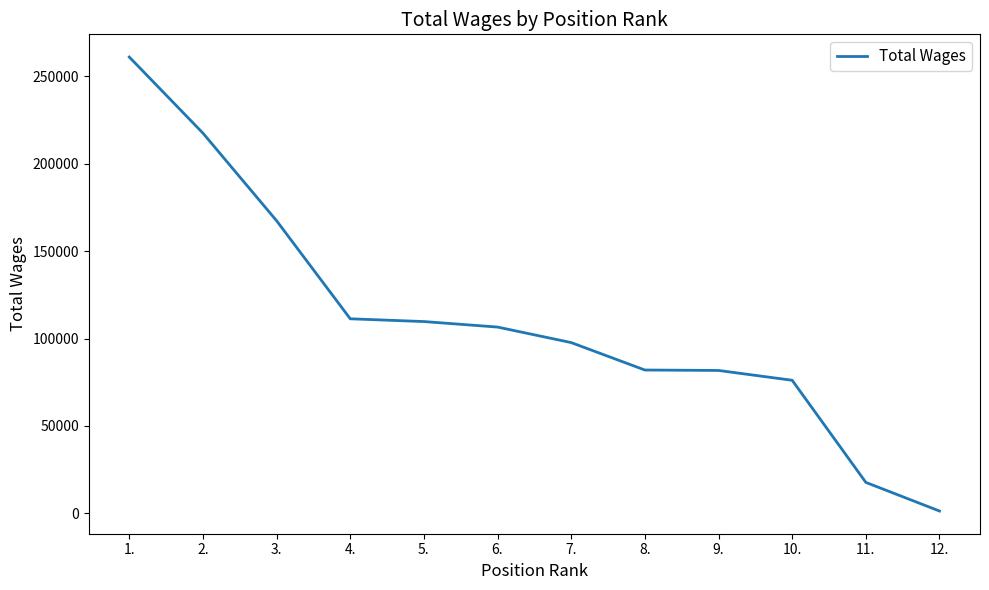

What is the difference between the maximum and minimum values?

259807